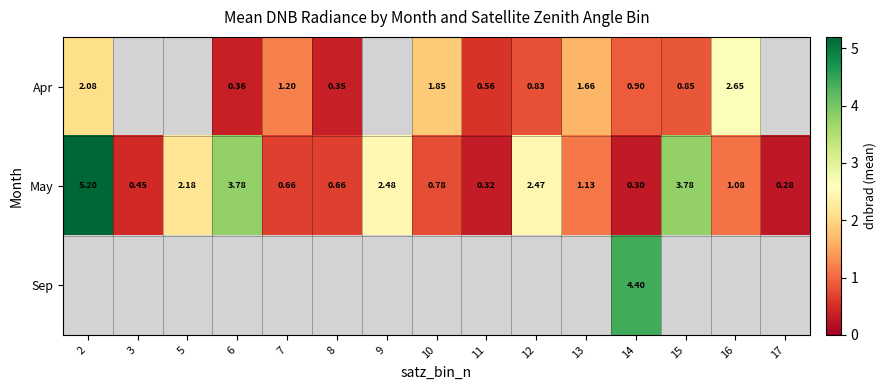

Which series changed the most between 3 and 15?

May